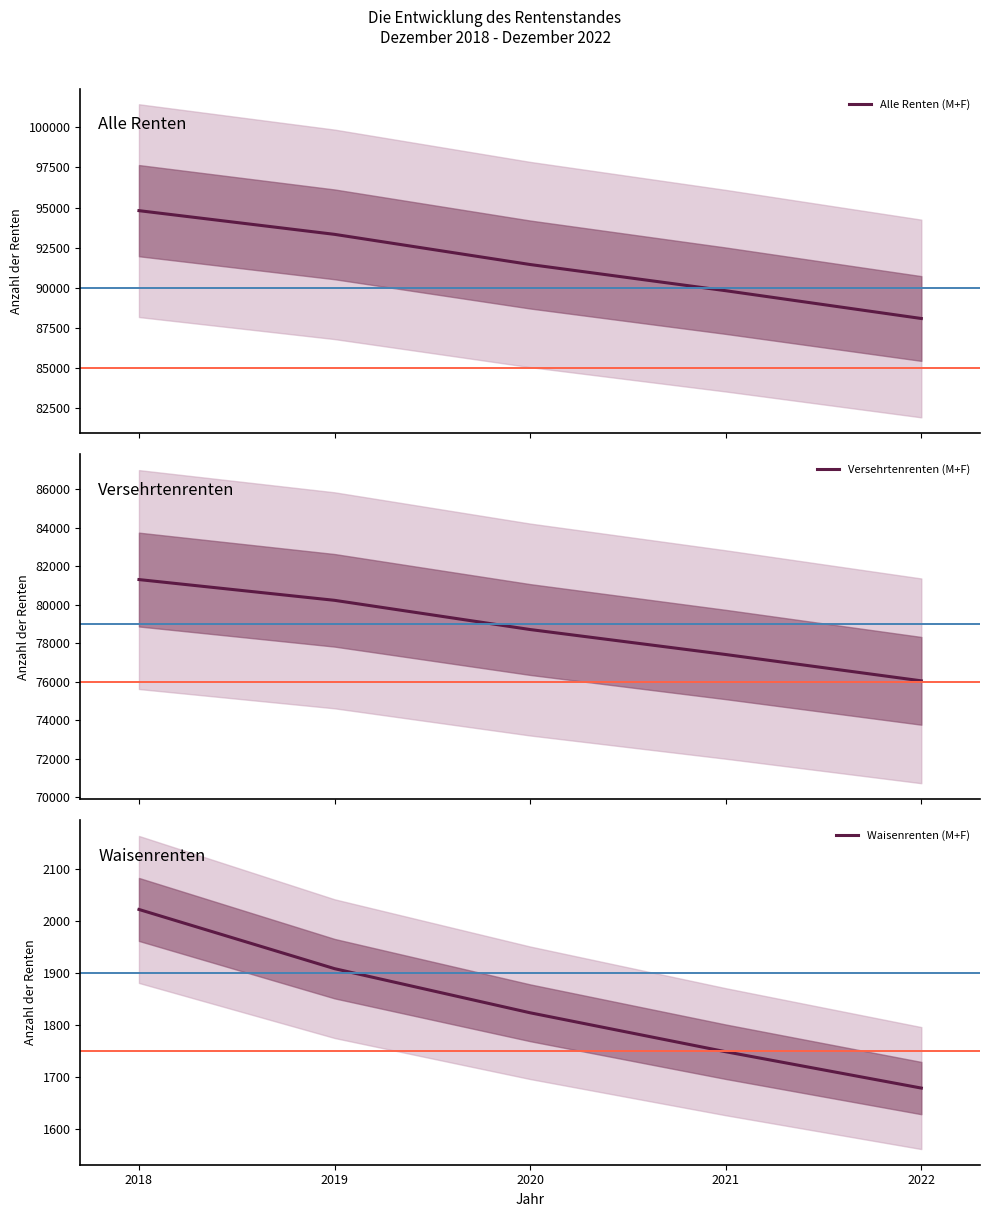

What is the difference between the Waisenrenten (M+F) values at 2020 and 2018?

199